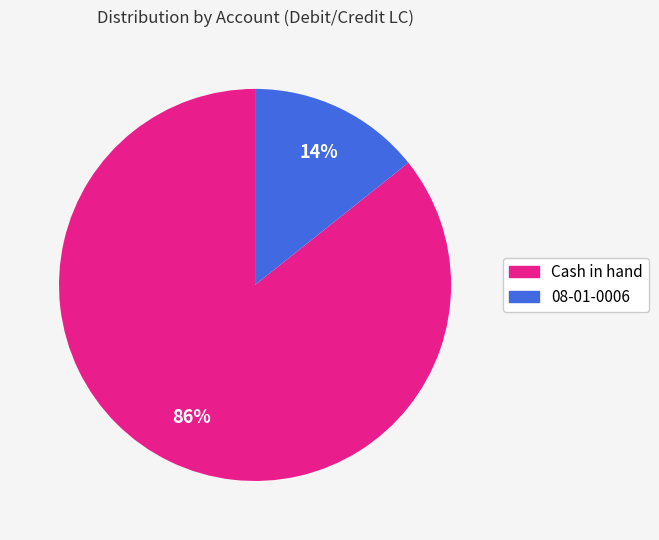

Between Cash in hand and 08-01-0006, which is larger?

Cash in hand